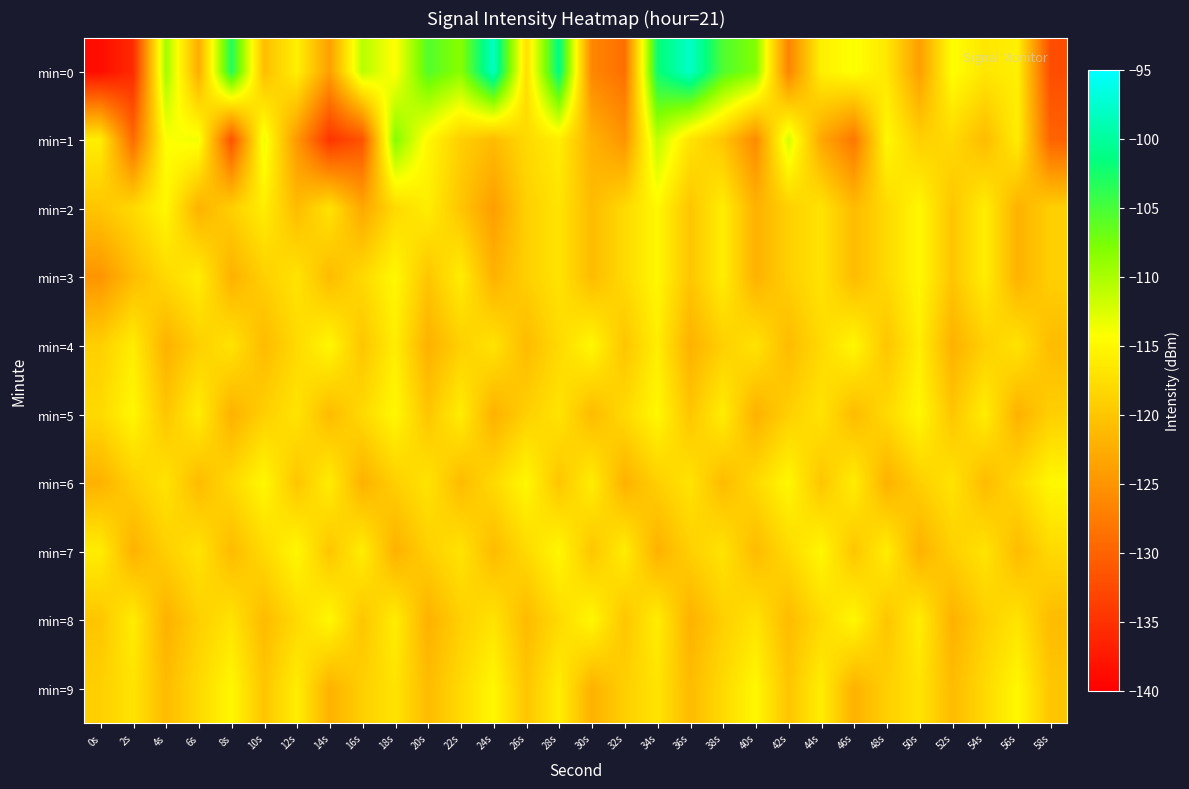

At which category does the chart reach its minimum across all series?

0s